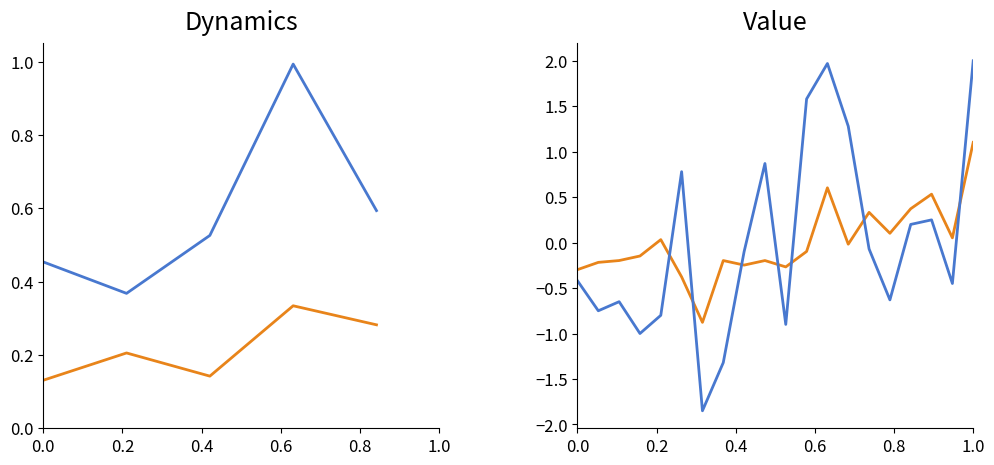

How many times do P2 and P1 cross each other?

7